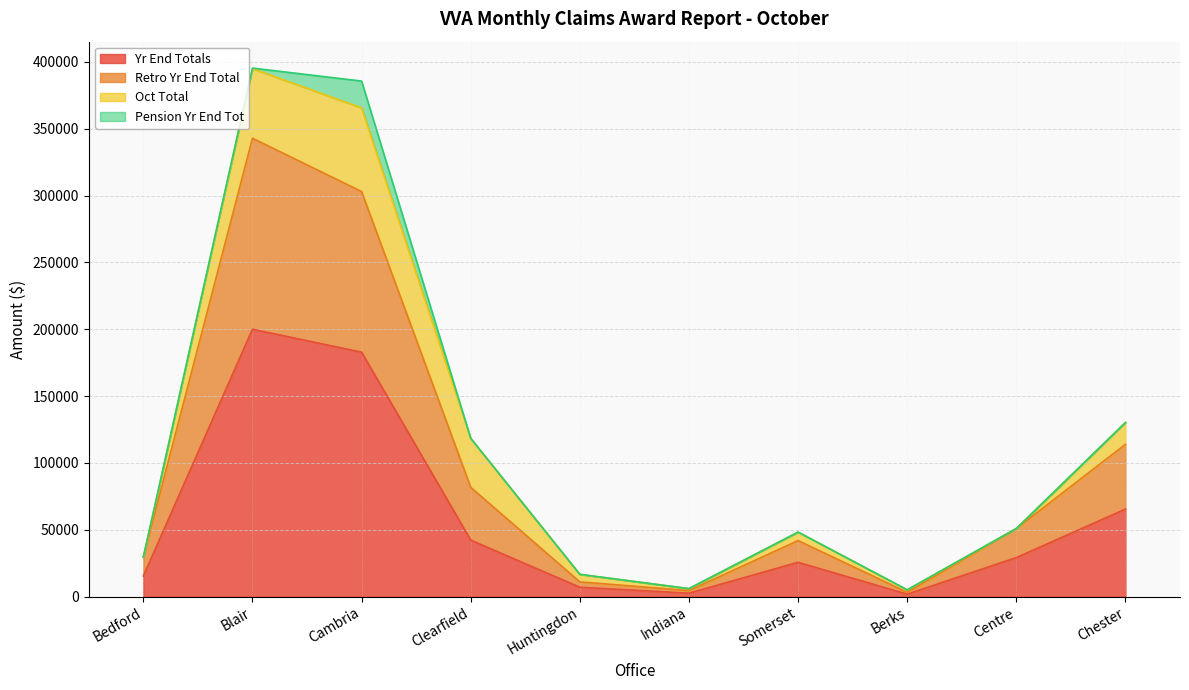

Is it true that Yr End Totals equals 5602 at Somerset?

False